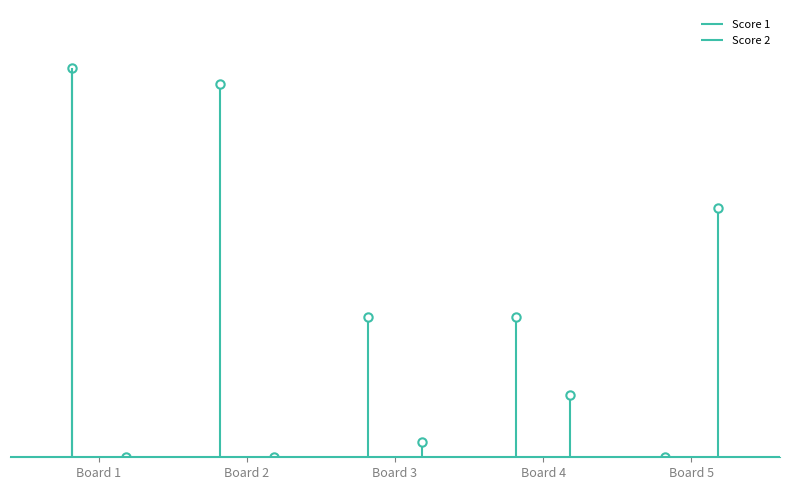

What is the difference between the maximum and minimum values in the Score 2 series?

16